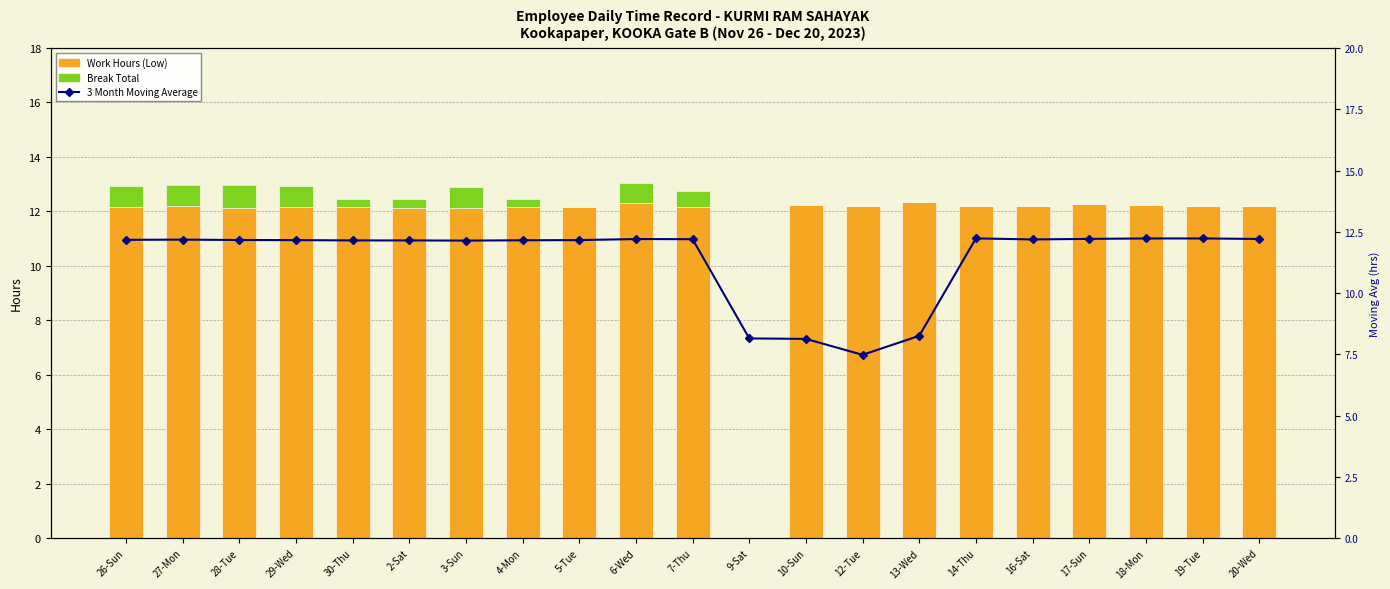

Is the value of Break Total at 26-Sun greater than the value of Work Hours (Low) at 29-Wed?

No